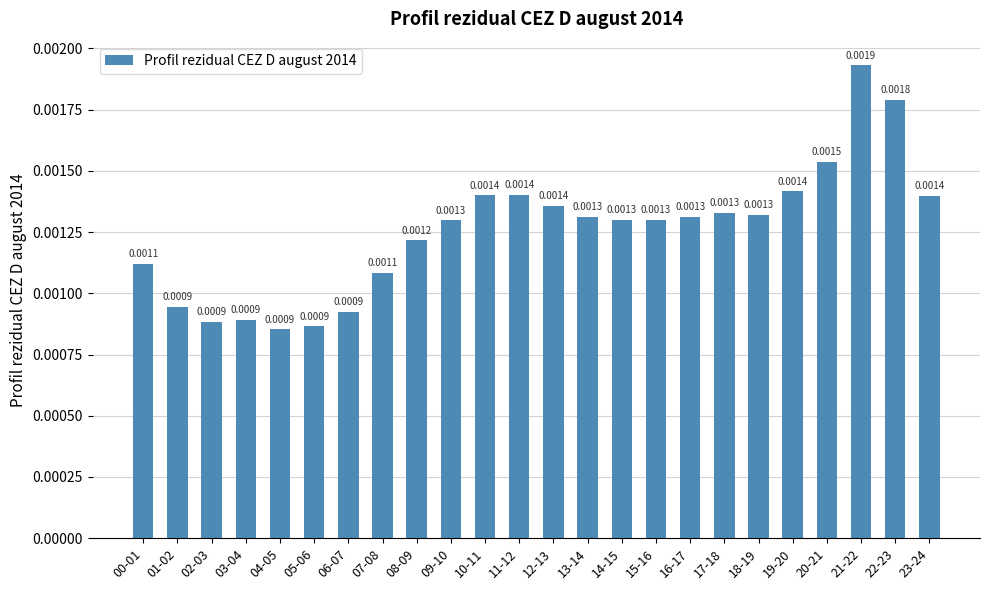

Which has a higher value, 07-08 or 09-10?

09-10